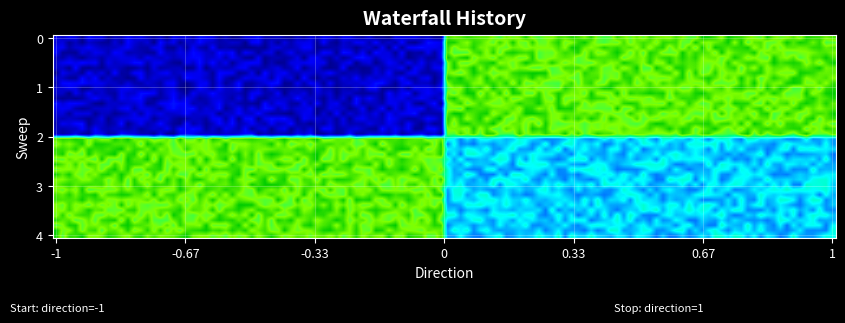

What is the smallest value displayed?

-1